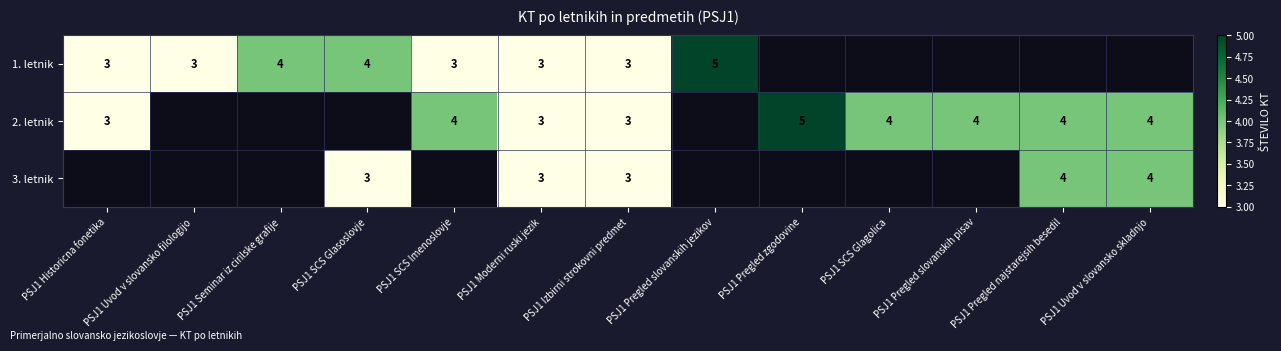

True or false: 1. letnik has a value of 2 at PSJ1 SCS Imenoslovje.

False